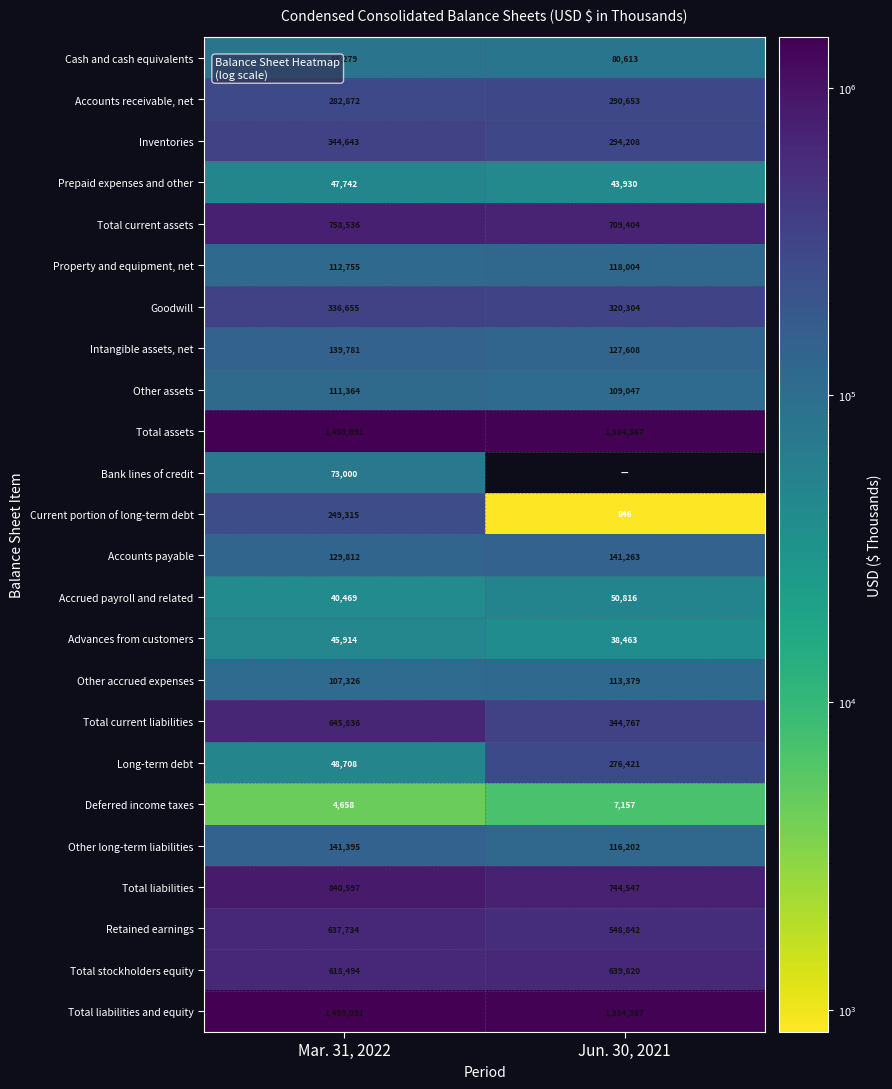

What is the sum of the Retained earnings values at Mar. 31, 2022 and Jun. 30, 2021?

1186576